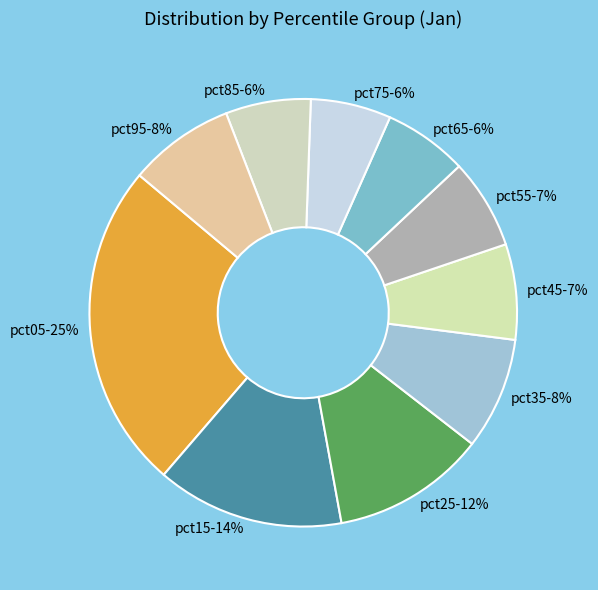

To the nearest percent, what portion does pct45 represent?

7%